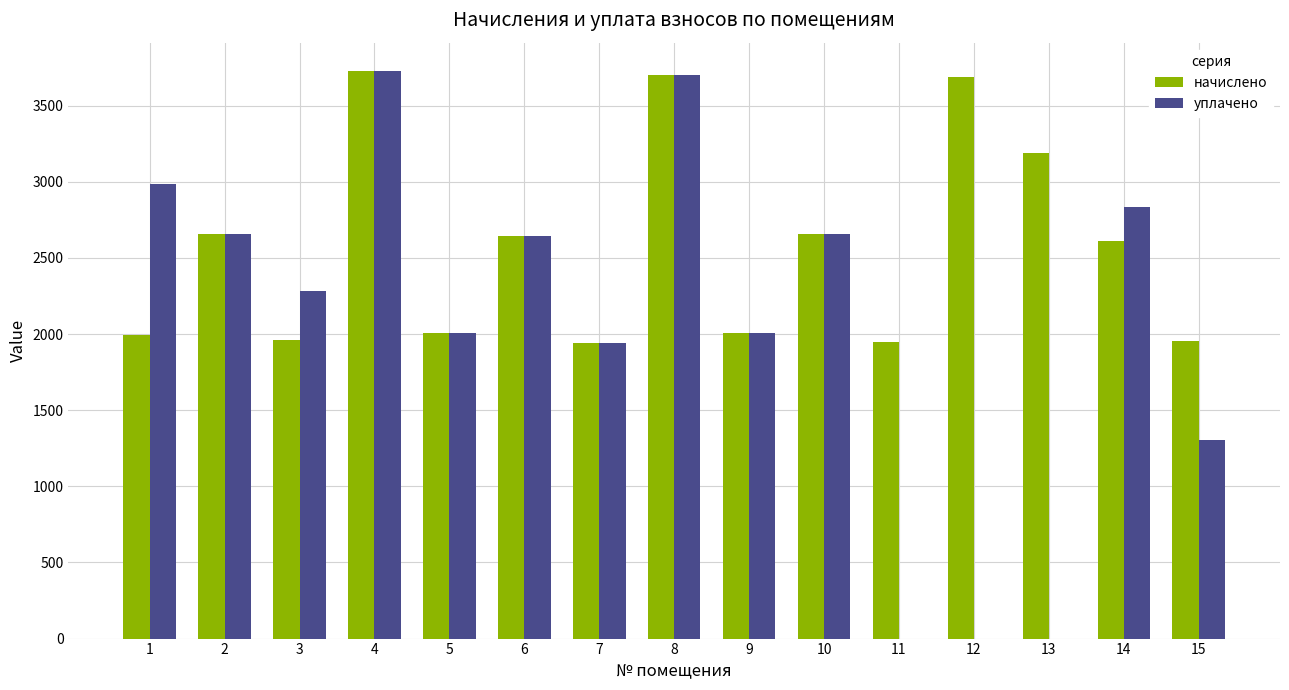

What is the total value across all series at 4?

7453.5